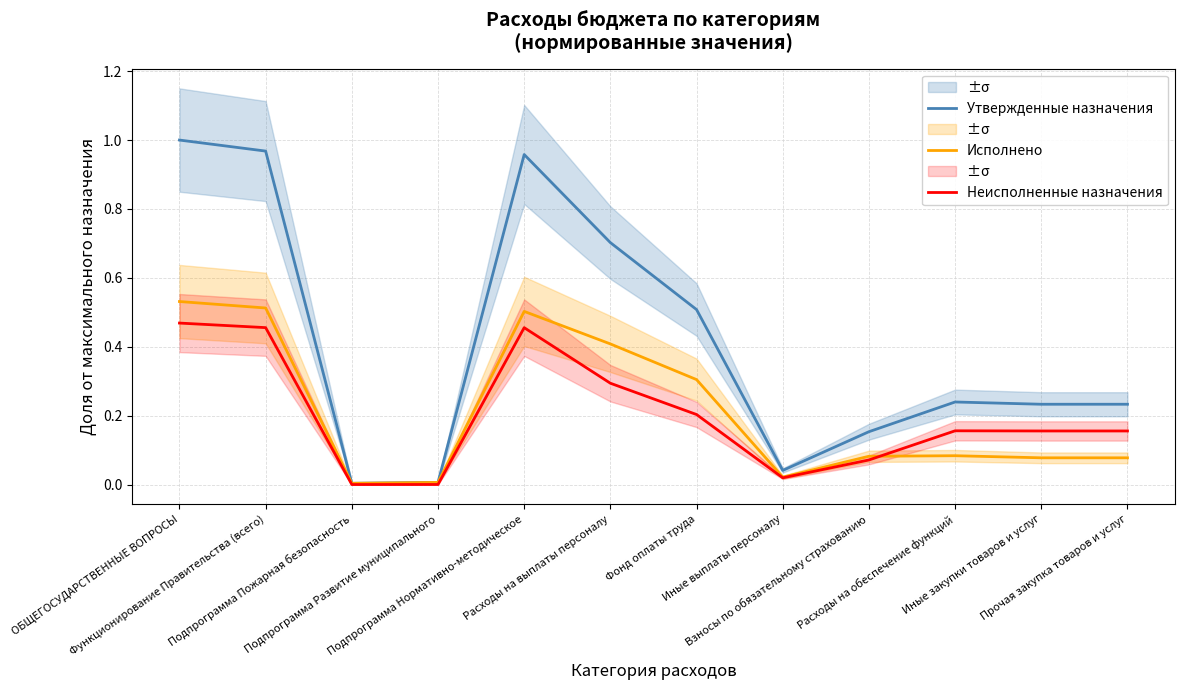

In Утвержденные назначения, how many points are lower than both neighbors (excluding endpoints)?

2